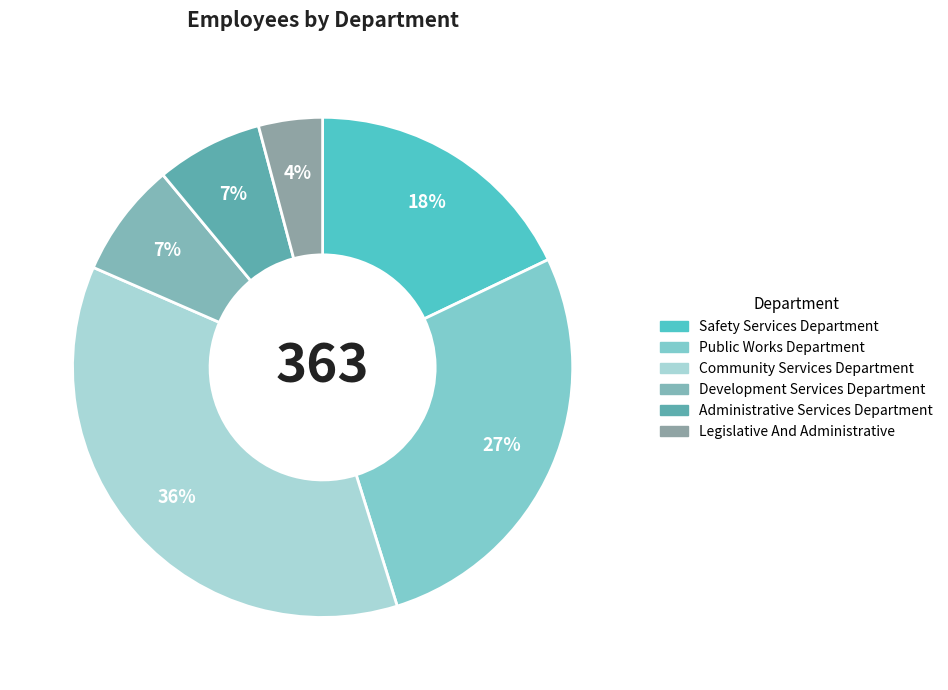

What is the change in value from Development Services Department to Legislative And Administrative?

-12